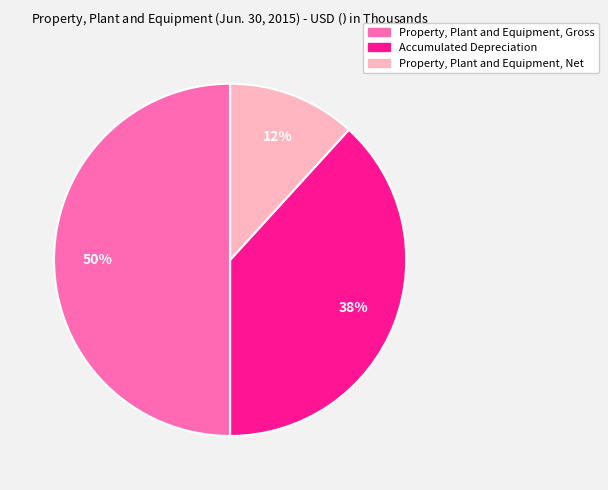

How many segments does this pie chart have?

3